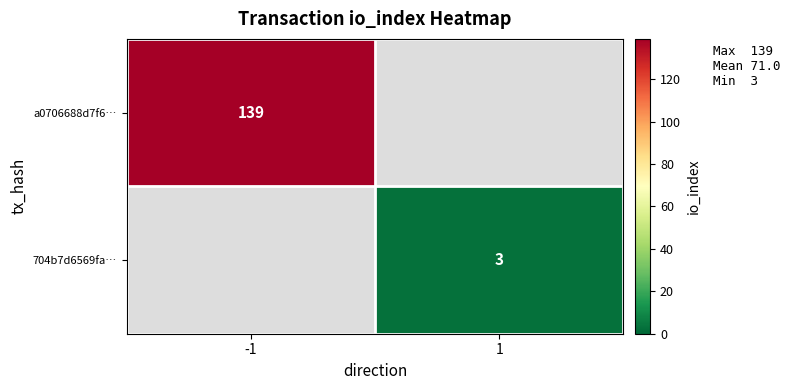

Is the value of 704b7d6569fa… at 1 greater than the value of a0706688d7f6… at -1?

No